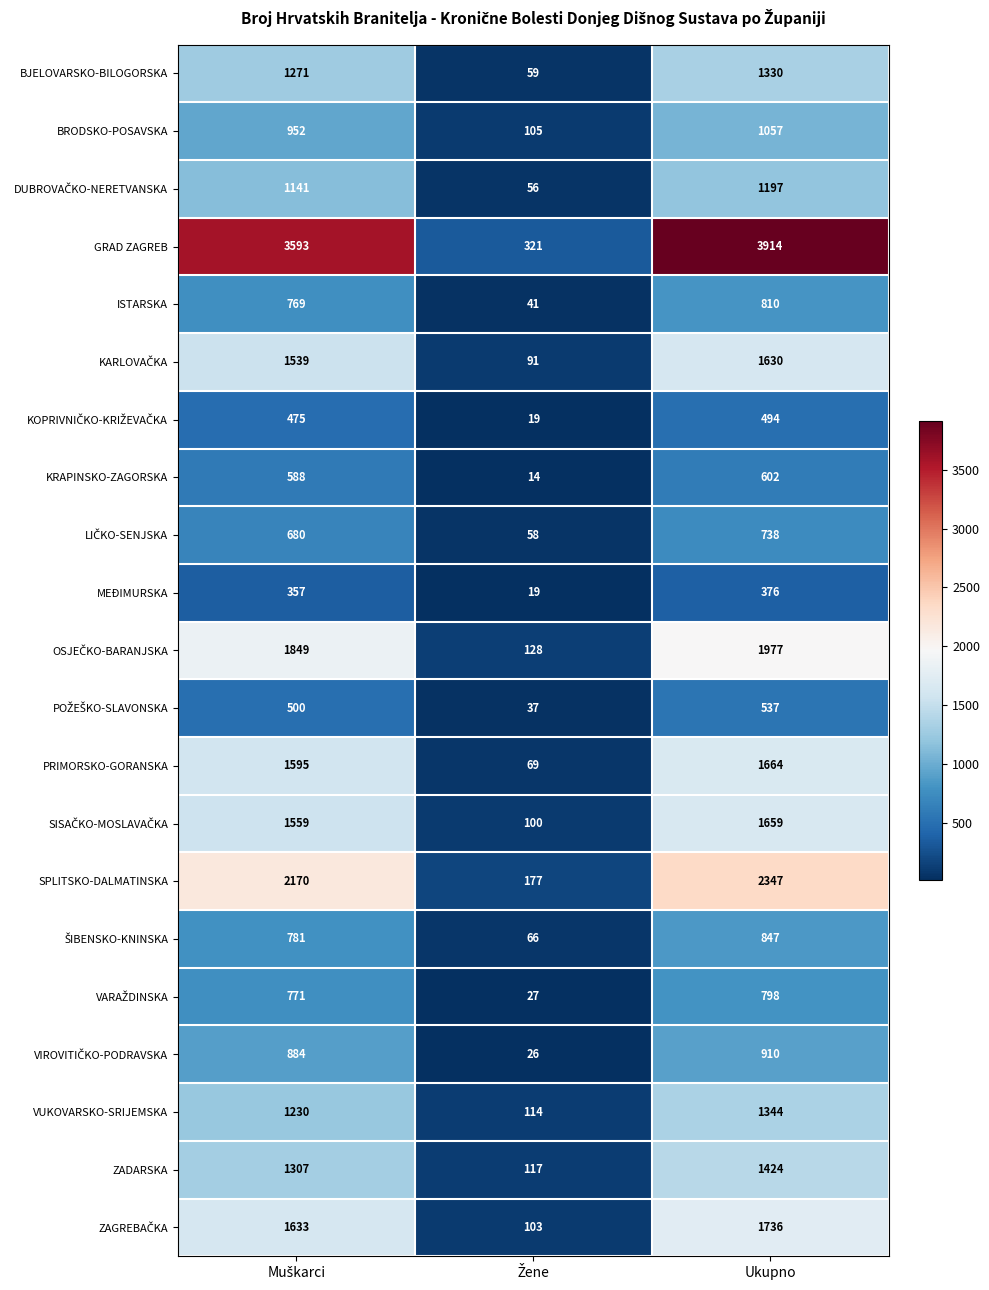

What is the greatest value displayed?

3914